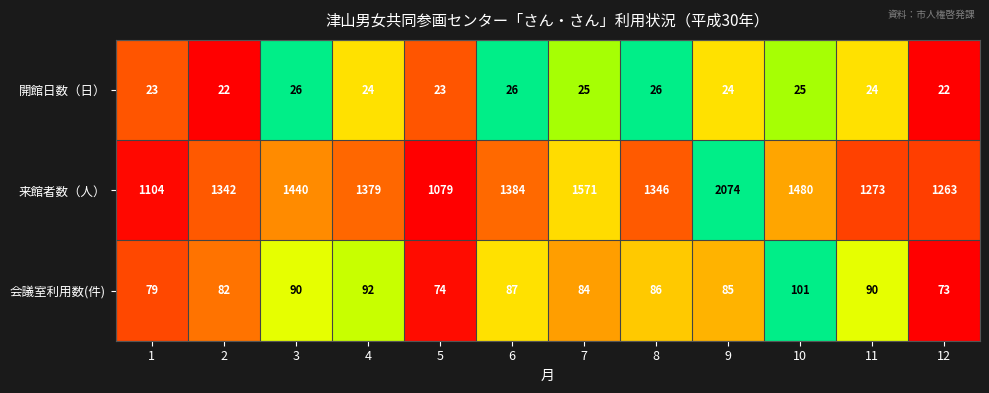

What is the sum of all 来館者数（人） values?

16735